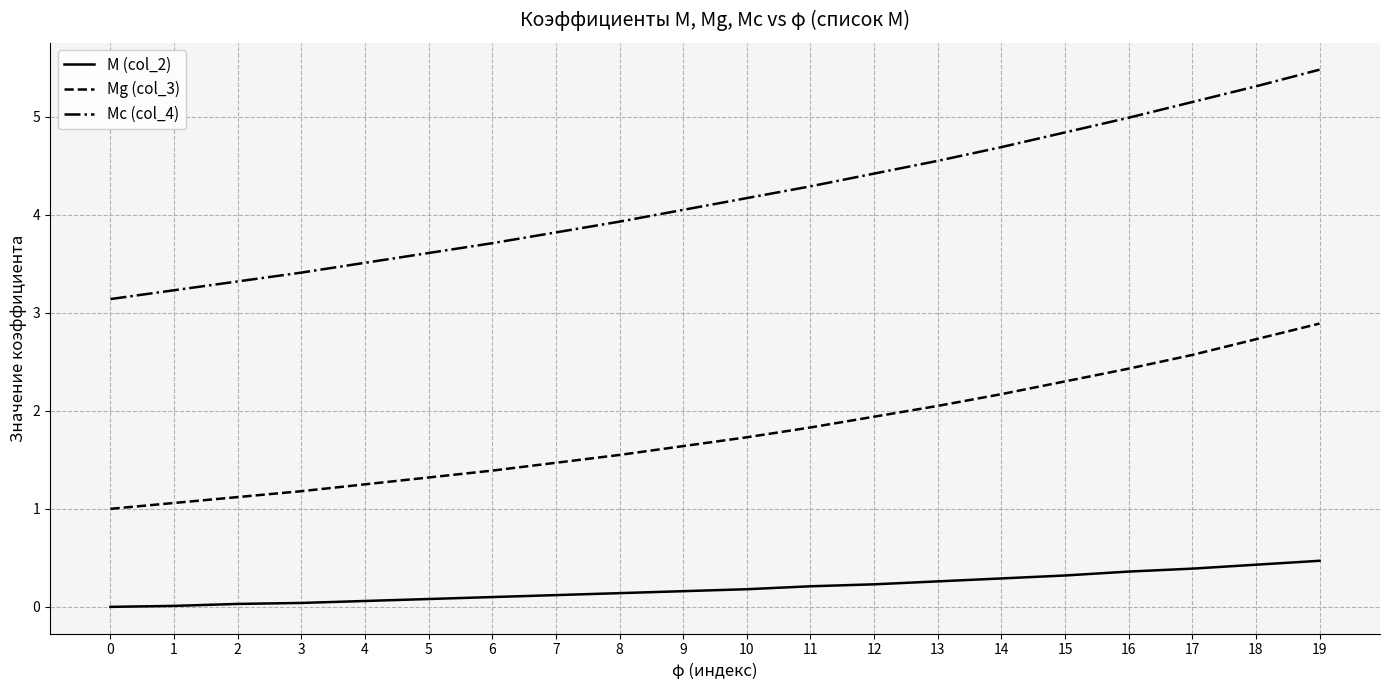

What is the sum of the Mg (col_3) values at 18 and 3?

3.9